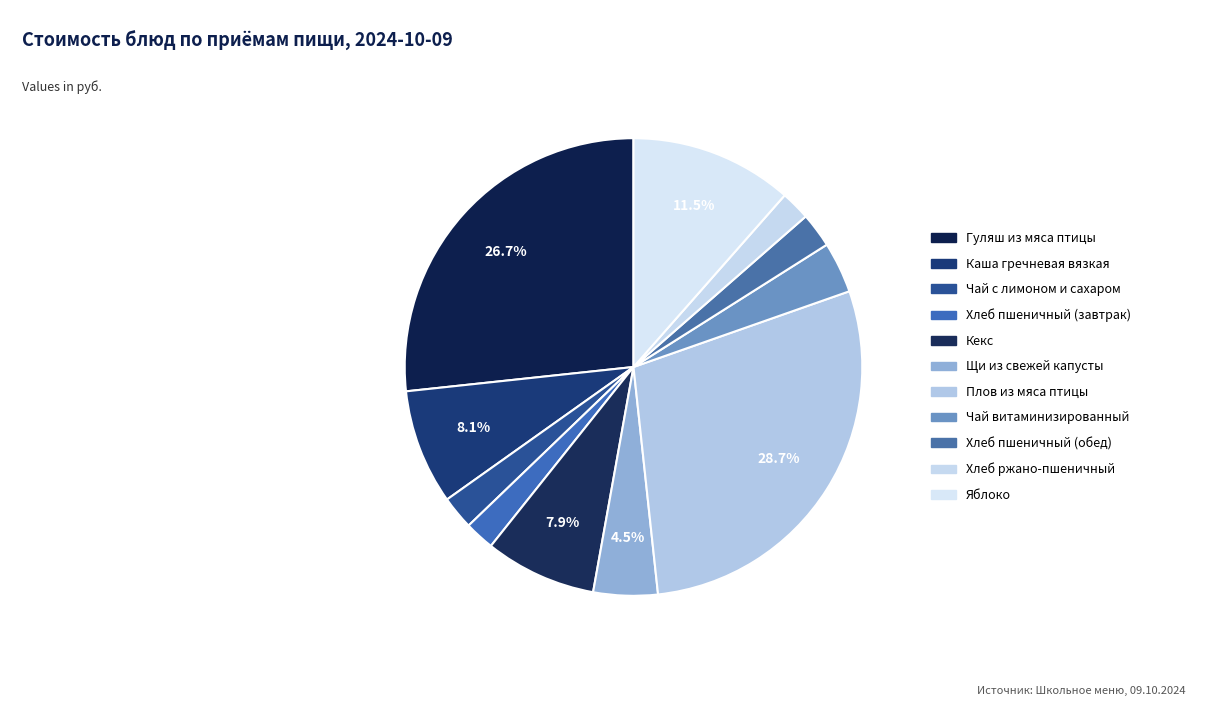

What is the change in value from Щи из свежей капусты to Хлеб пшеничный (обед)?

-4.0